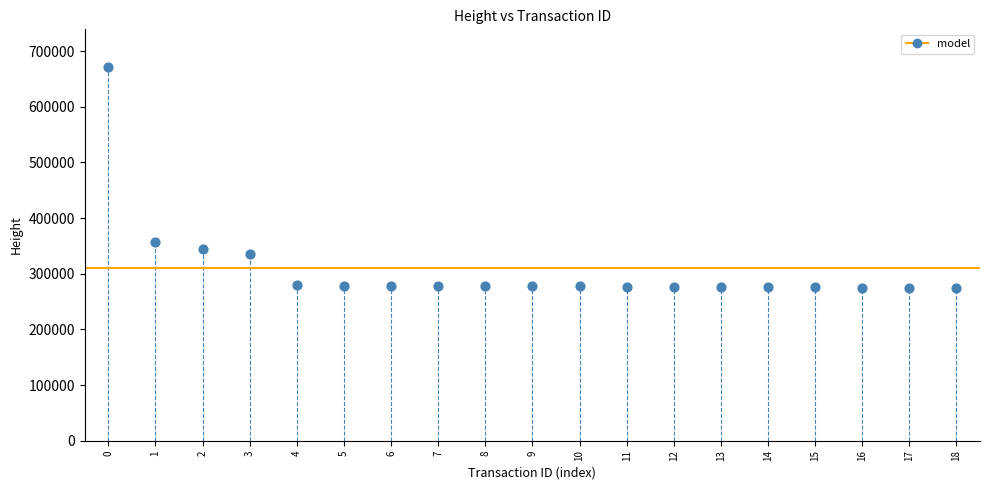

What Y value in the scatter plot is closest to 473410?

357064